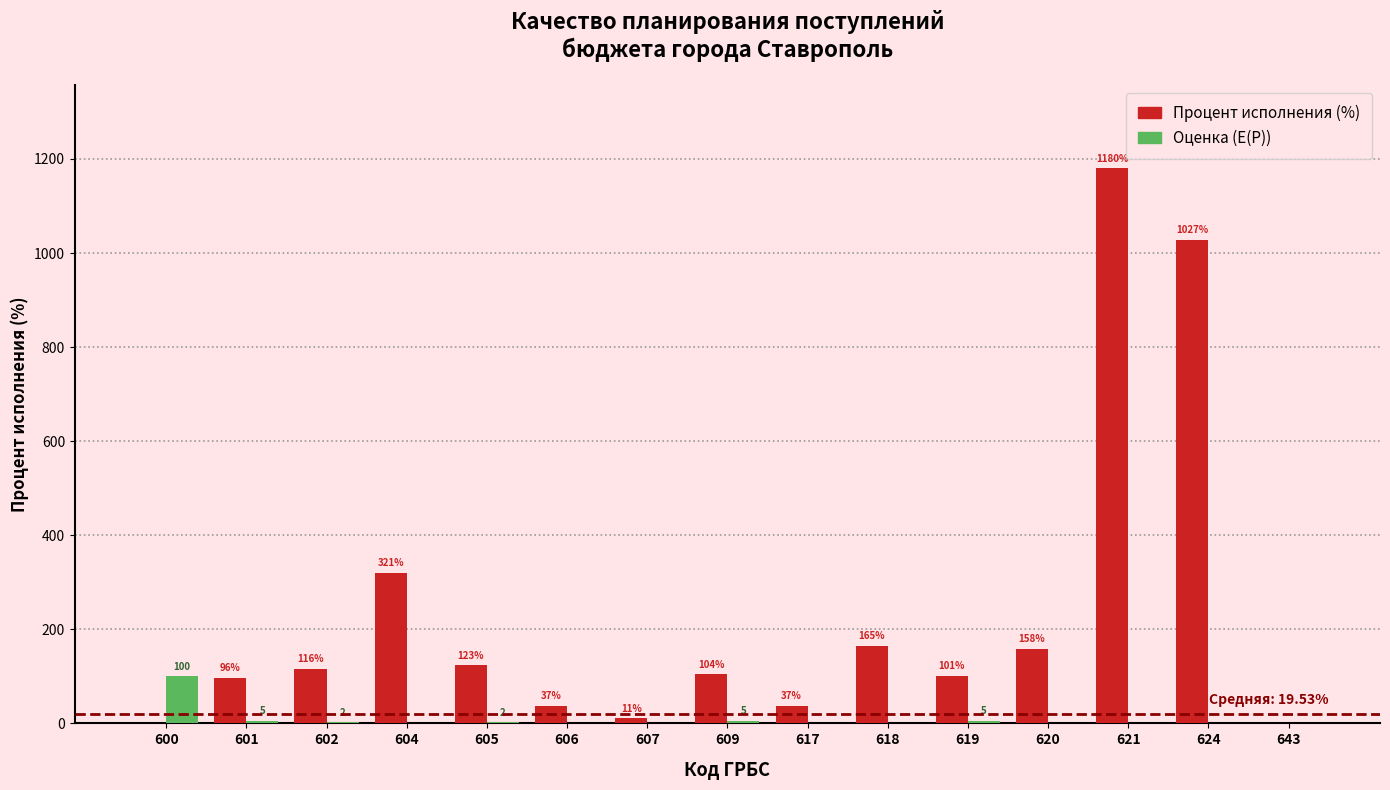

What is the total value across all series at 609?

109.0